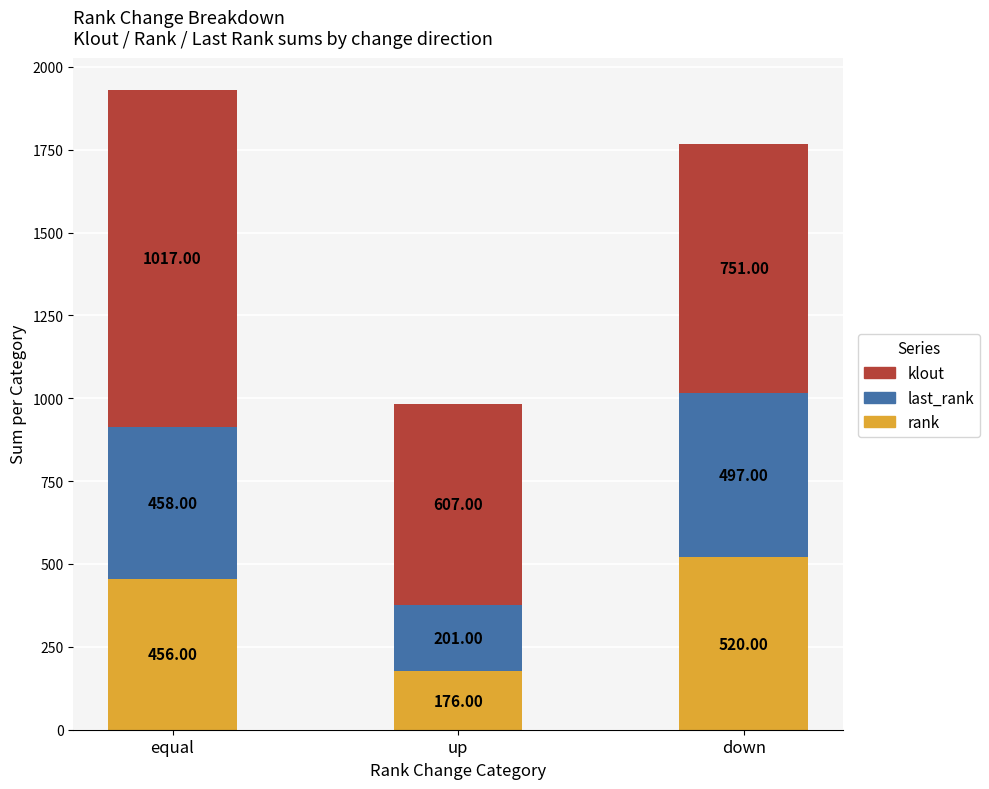

What is the sum of the rank values at up and equal?

632